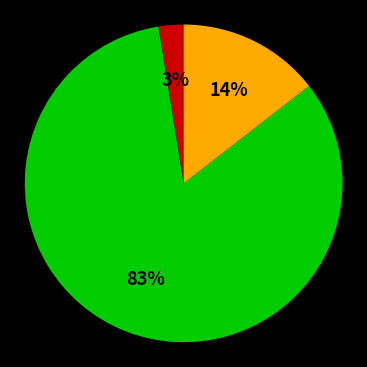

To the nearest percent, what is the average slice percentage?

33%